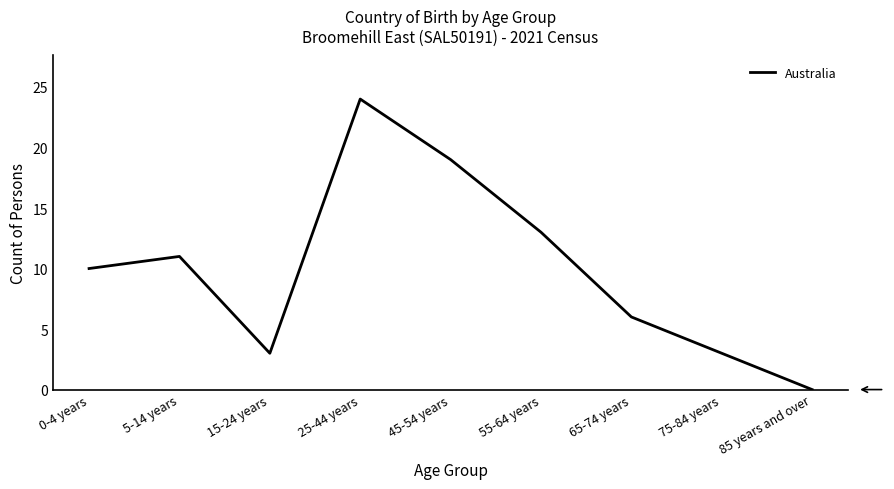

What is the sum of the values at 75-84 years and 55-64 years?

16